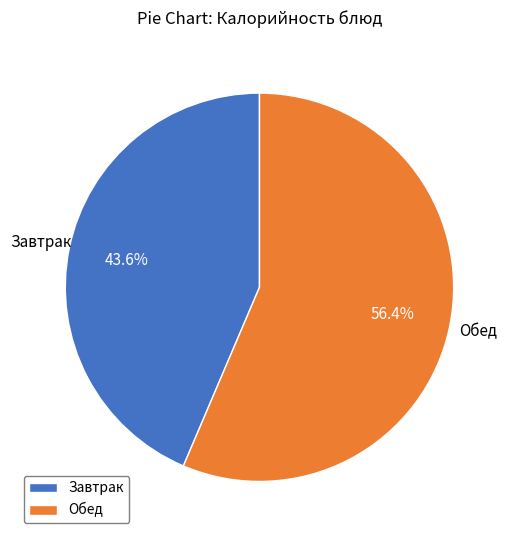

Which category has the smallest portion of the pie?

Завтрак